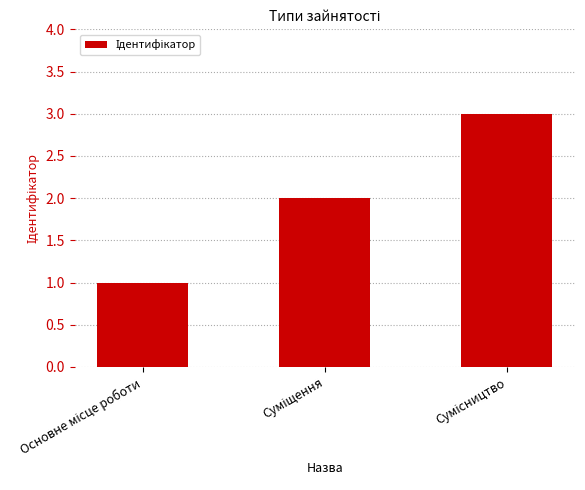

How many values are below 2?

1